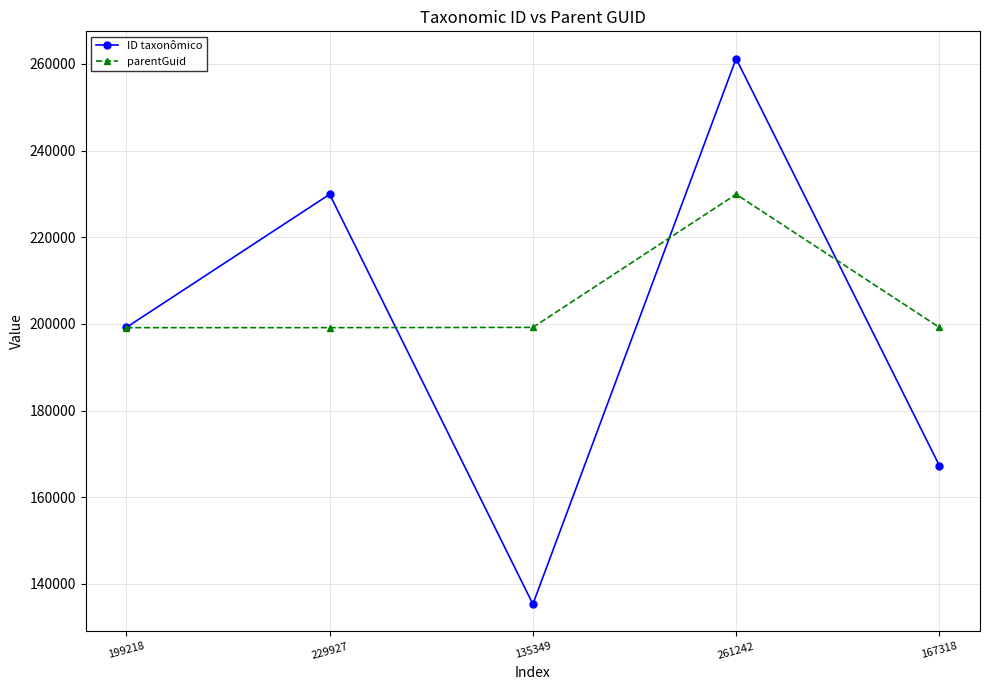

Rank the series by their maximum value, from lowest to highest.

parentGuid, ID taxonômico